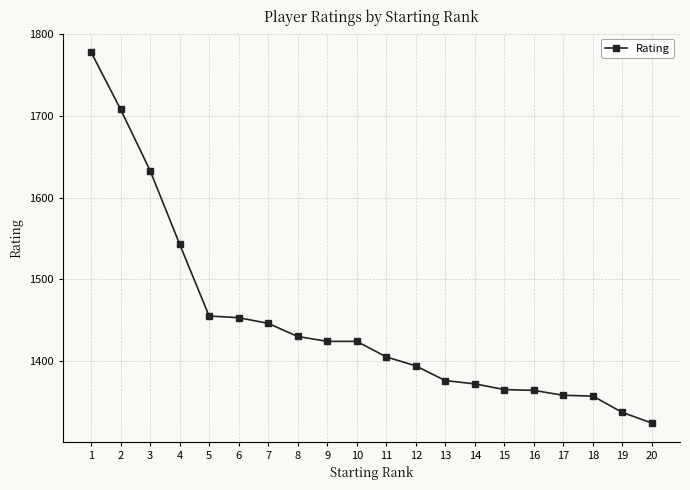

What is the sum of the values at 13 and 8?

2806